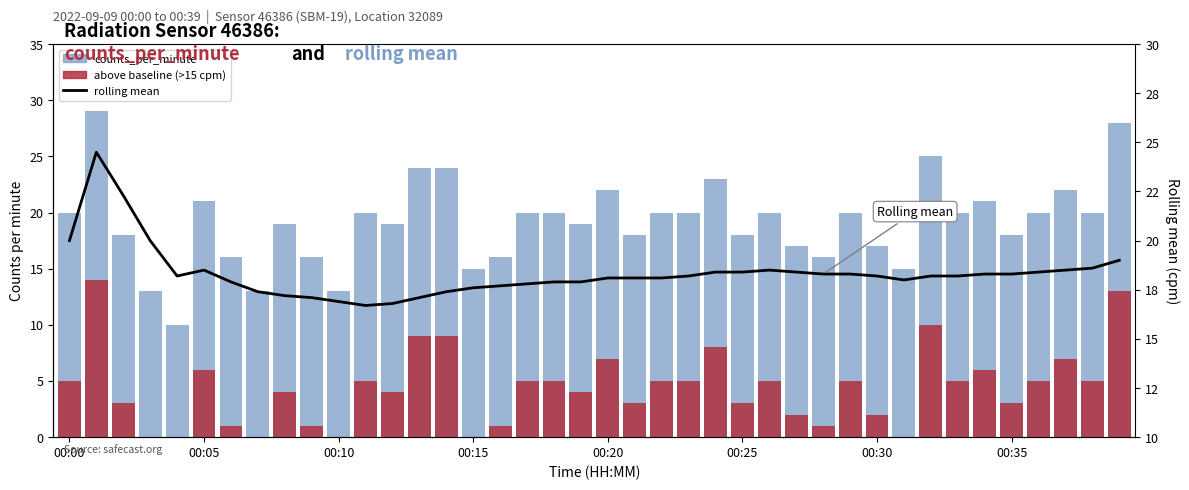

What is the sum of all counts_per_minute values?

765.0